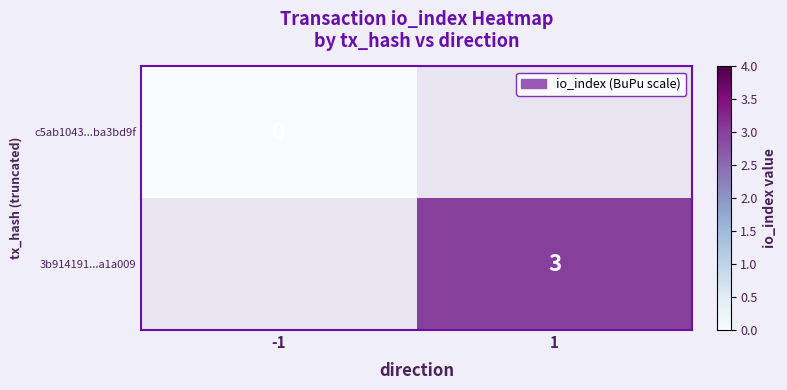

Is it true that 3b914191...a1a009 equals 3 at 1?

True